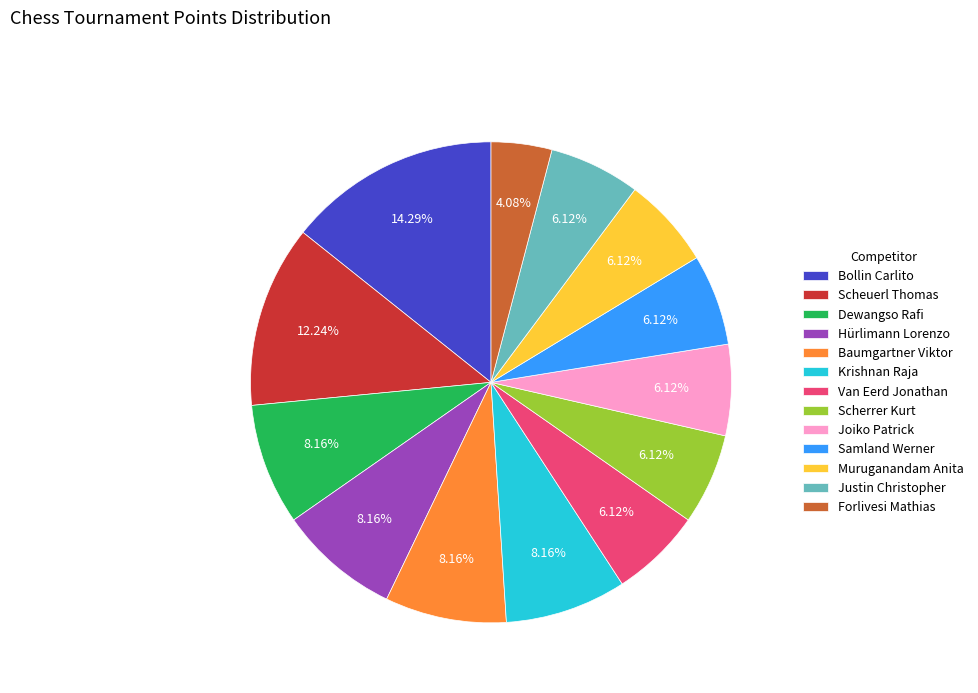

Does any single category account for the majority?

No